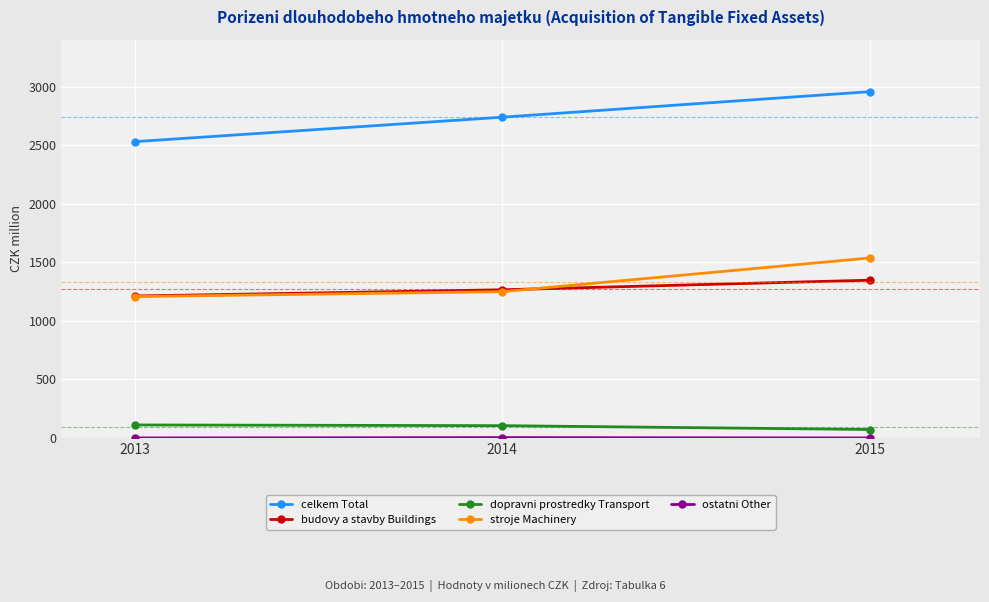

Is it true that celkem Total equals 1823 at 2015?

False